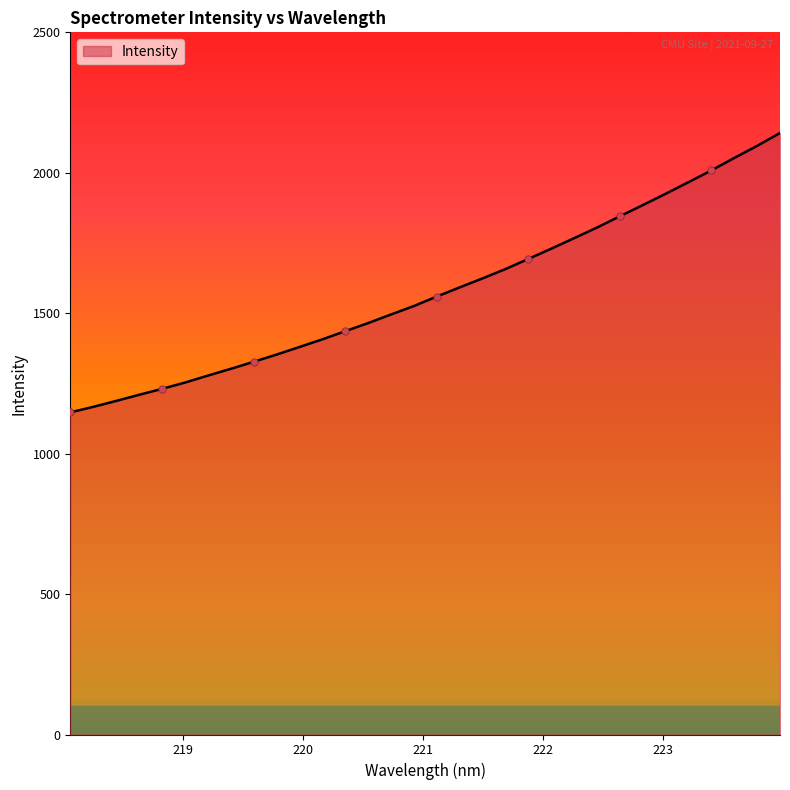

What is the maximum value shown in the chart?

2141.6